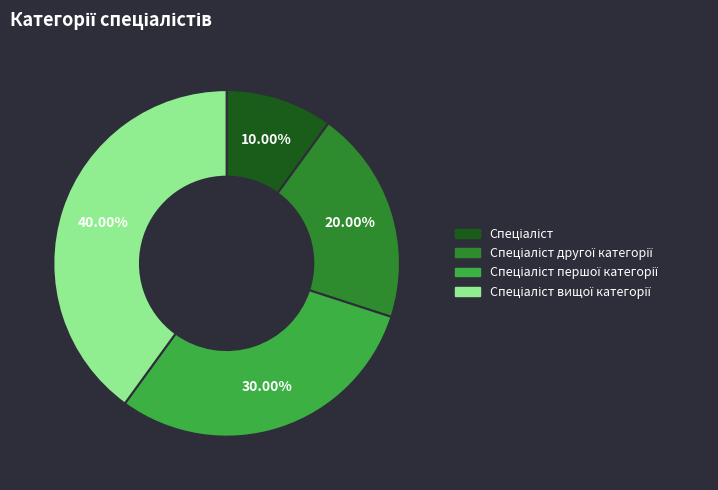

Does any single category account for the majority?

No